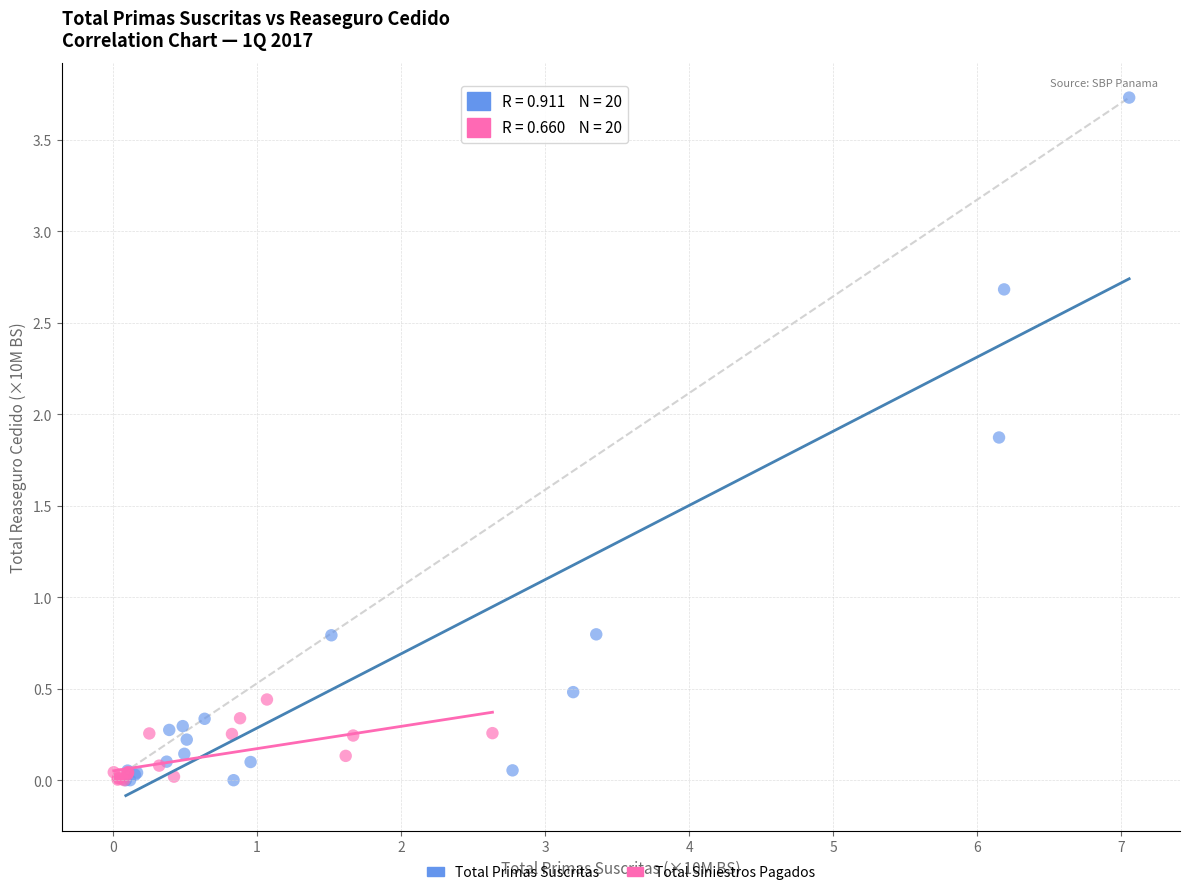

What are all the series names shown in the legend?

Total Primas Suscritas, Total Siniestros Pagados